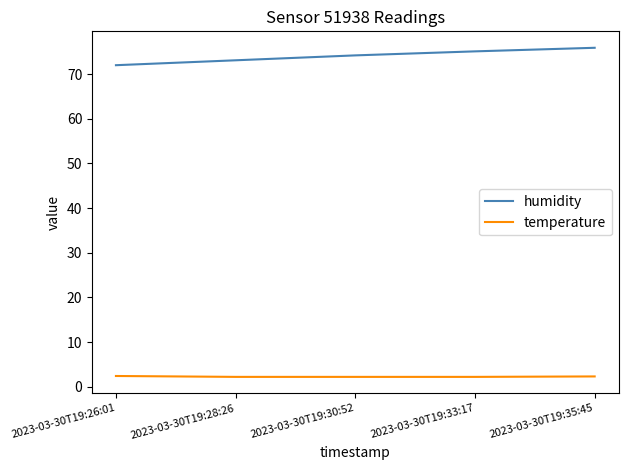

What are all the series names shown in the legend?

humidity, temperature